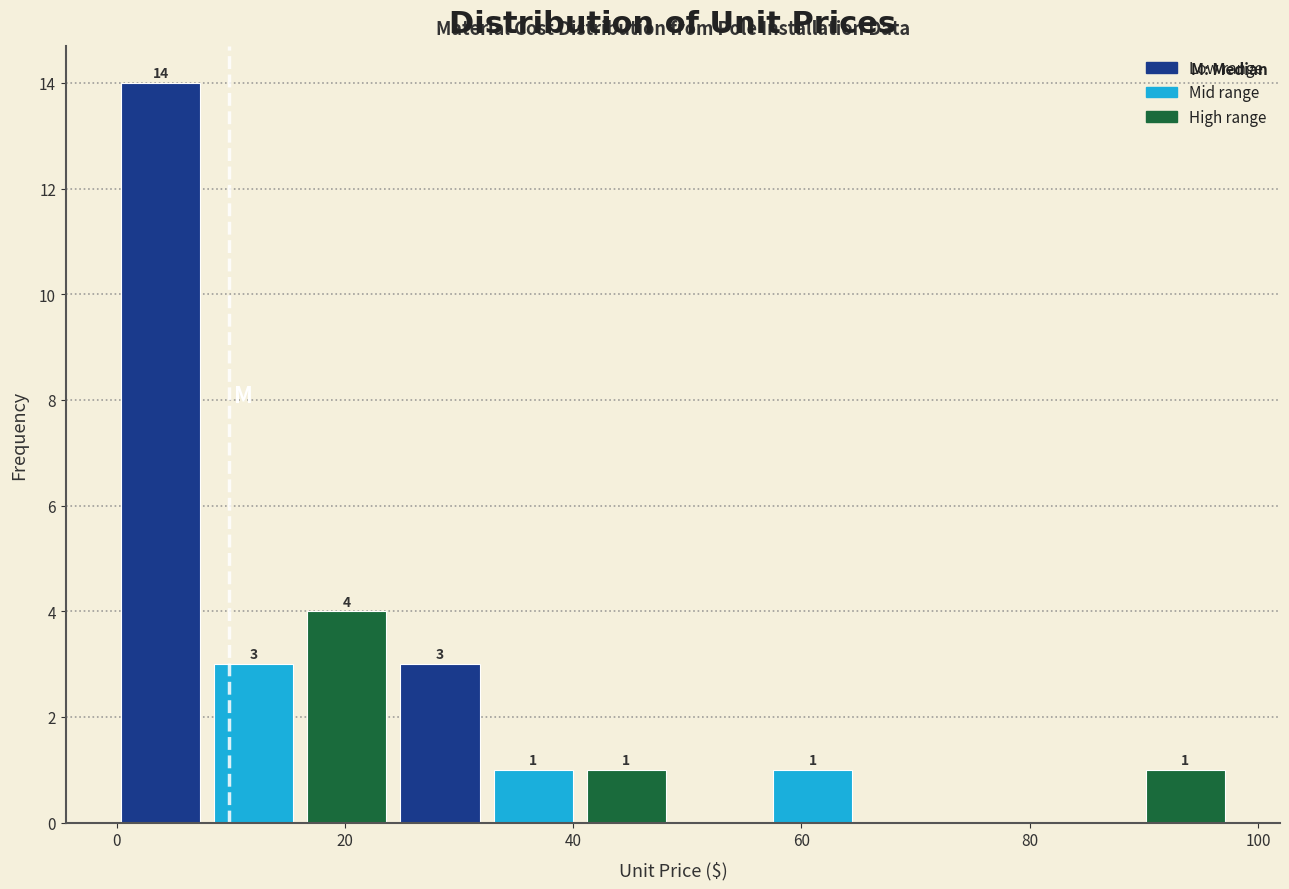

Which range on the x-axis has the tallest bar?

0 to 8